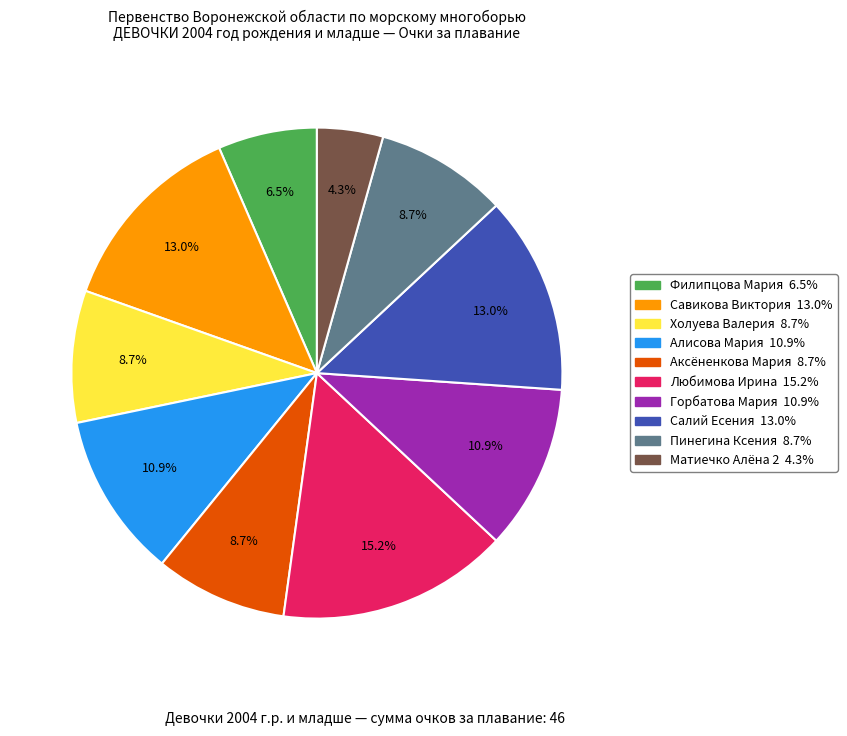

How much of the chart is everything except Пинегина Ксения?

91.3%